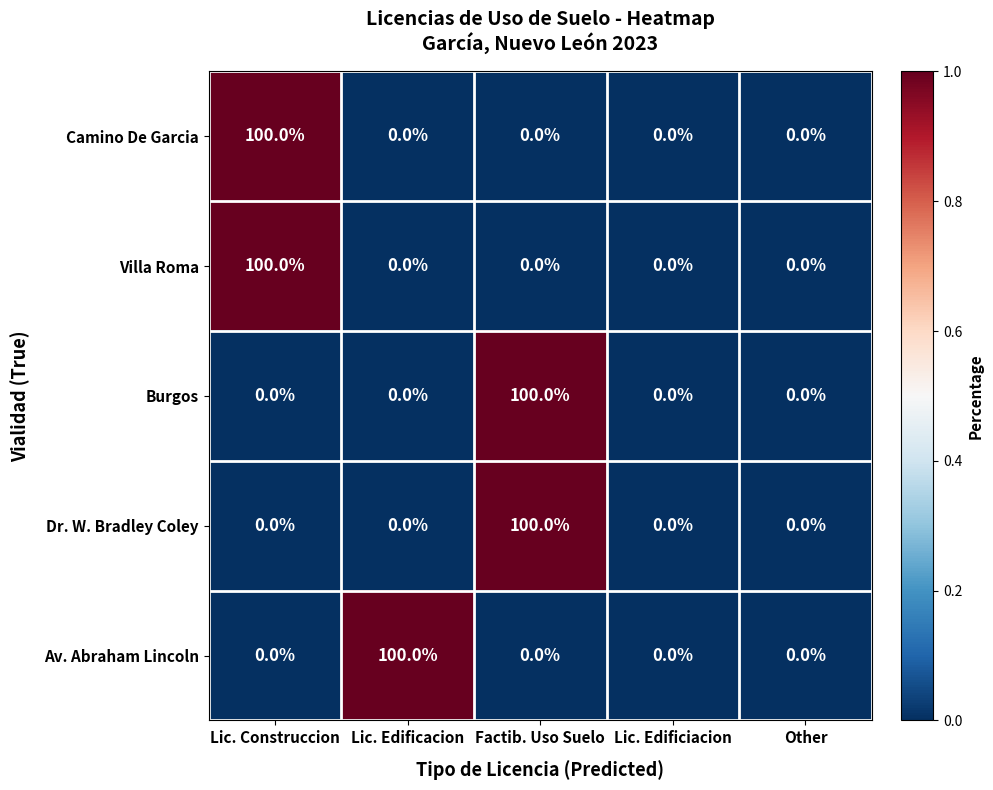

Is it true that Av. Abraham Lincoln equals 0 at Other?

True